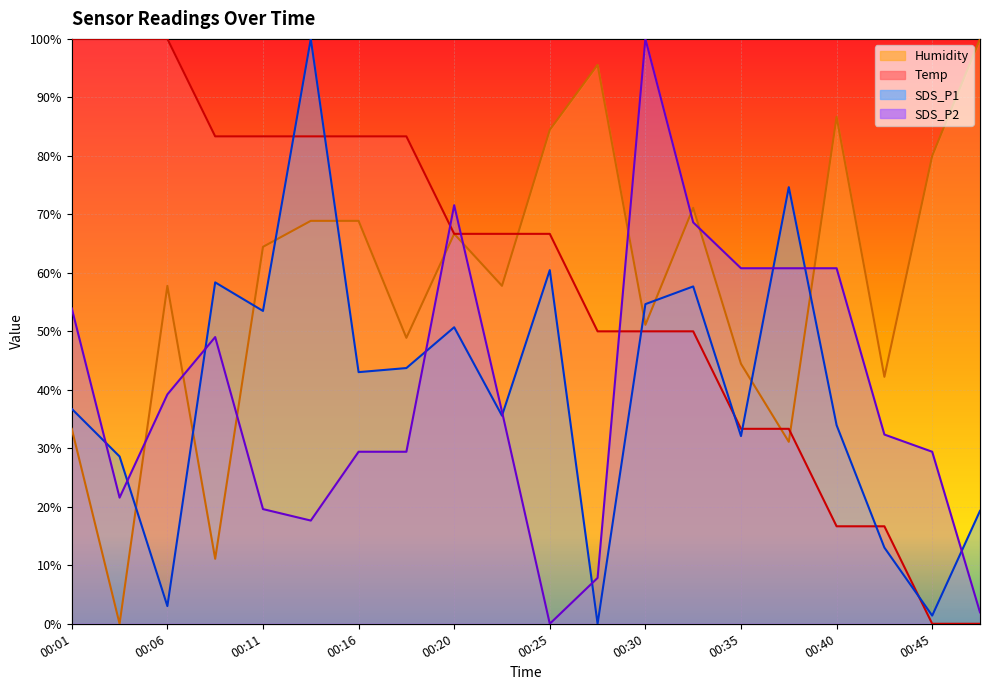

Is the value of SDS_P1 at 00:01 greater than the value of SDS_P2 at 00:03?

Yes